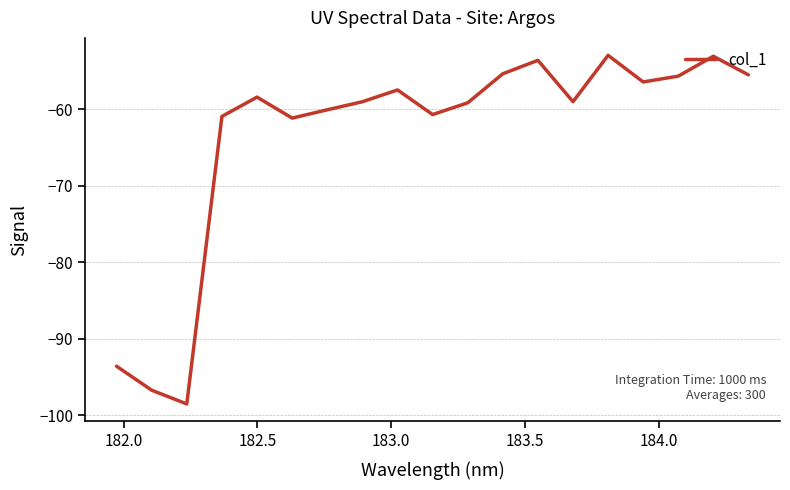

What is the difference between the maximum and minimum values?

45.6